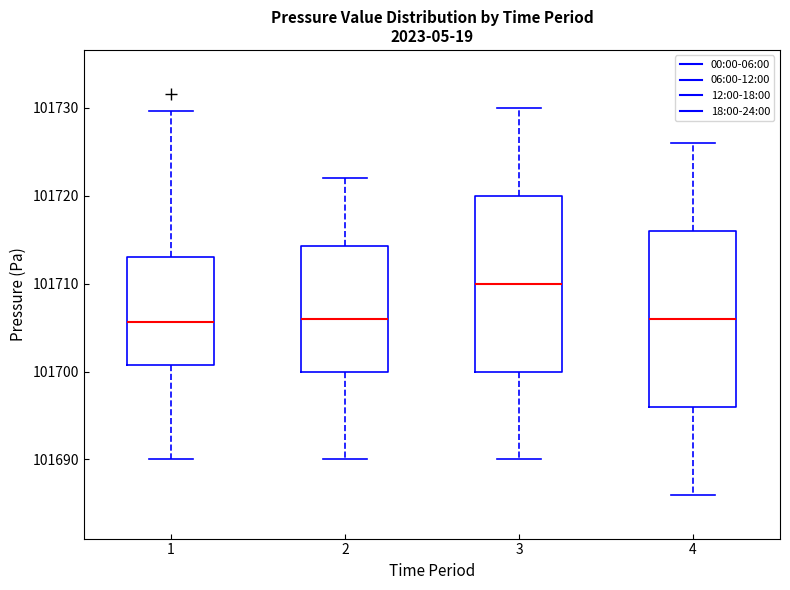

Reading left to right, transcribe this box plot: for each box, give where its median line is, the range the box spans, and where its two whiskers end, as read against the y-axis. The values are not printed on the chart, so give them approximately, as read against the axis.

1: median 101706, box 101701 to 101713, whiskers 101690 to 101730
2: median 101706, box 101700 to 101714, whiskers 101690 to 101722
3: median 101710, box 101700 to 101720, whiskers 101690 to 101730
4: median 101706, box 101696 to 101716, whiskers 101686 to 101726